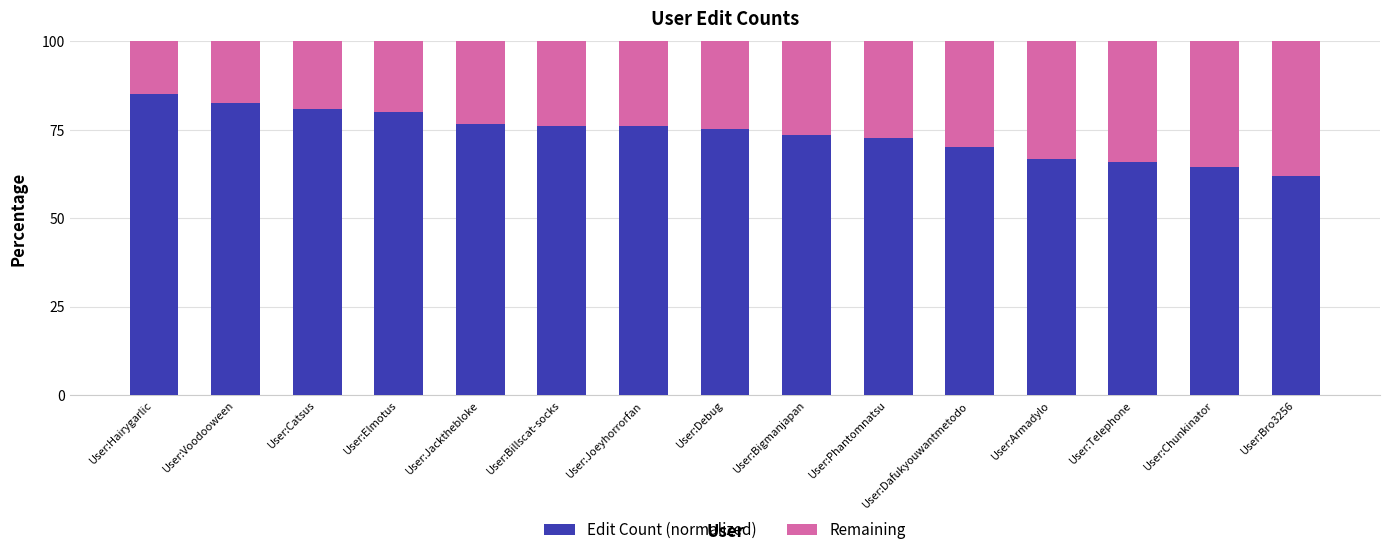

What is the difference between the second highest and second lowest values in the Edit Count (normalized) series?

18.2